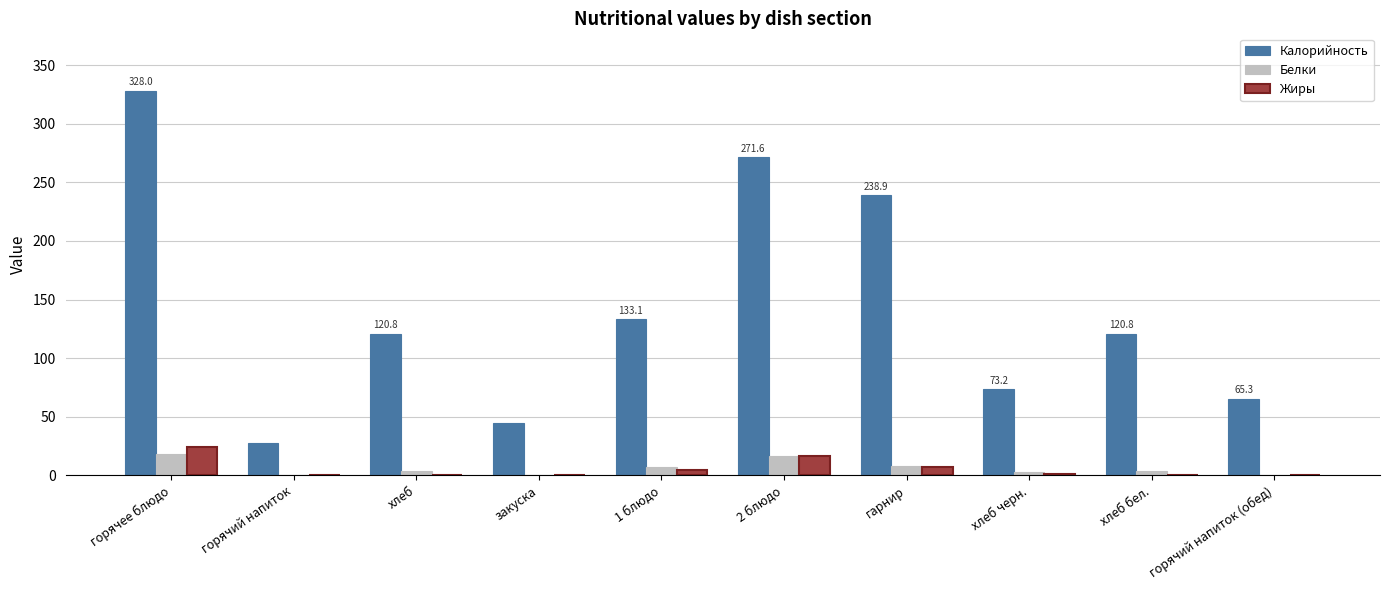

What is the total value across all series at гарнир?

254.0